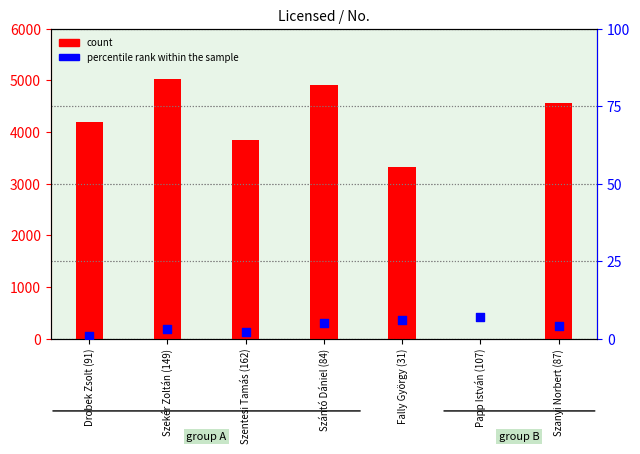

Is the value of count at Fally György (31) greater than the value of percentile rank within the sample at Papp István (107)?

Yes